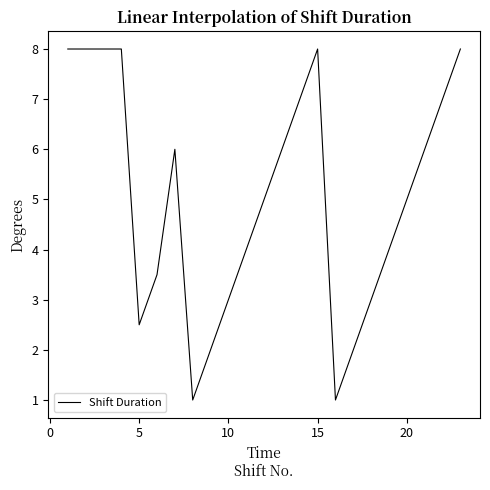

What is the greatest value displayed?

8.0